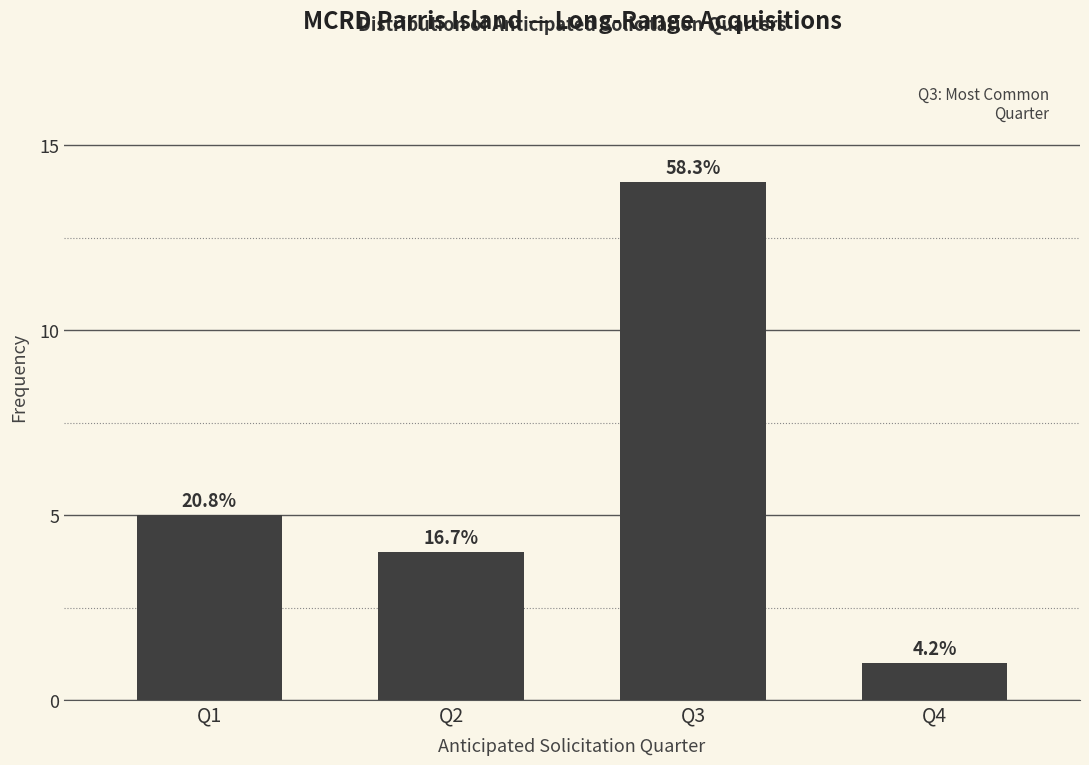

Are the bars horizontal?

No